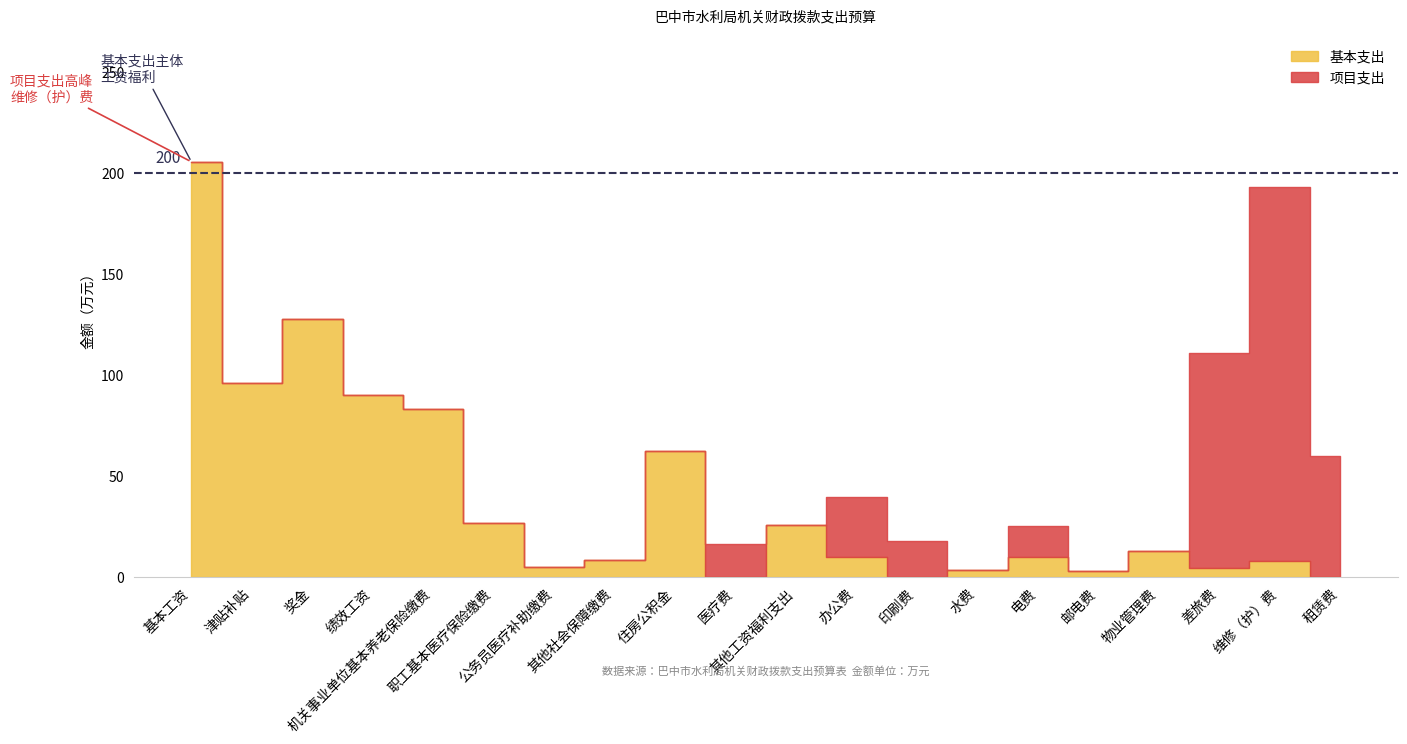

What is the maximum value shown in the chart?

205.6